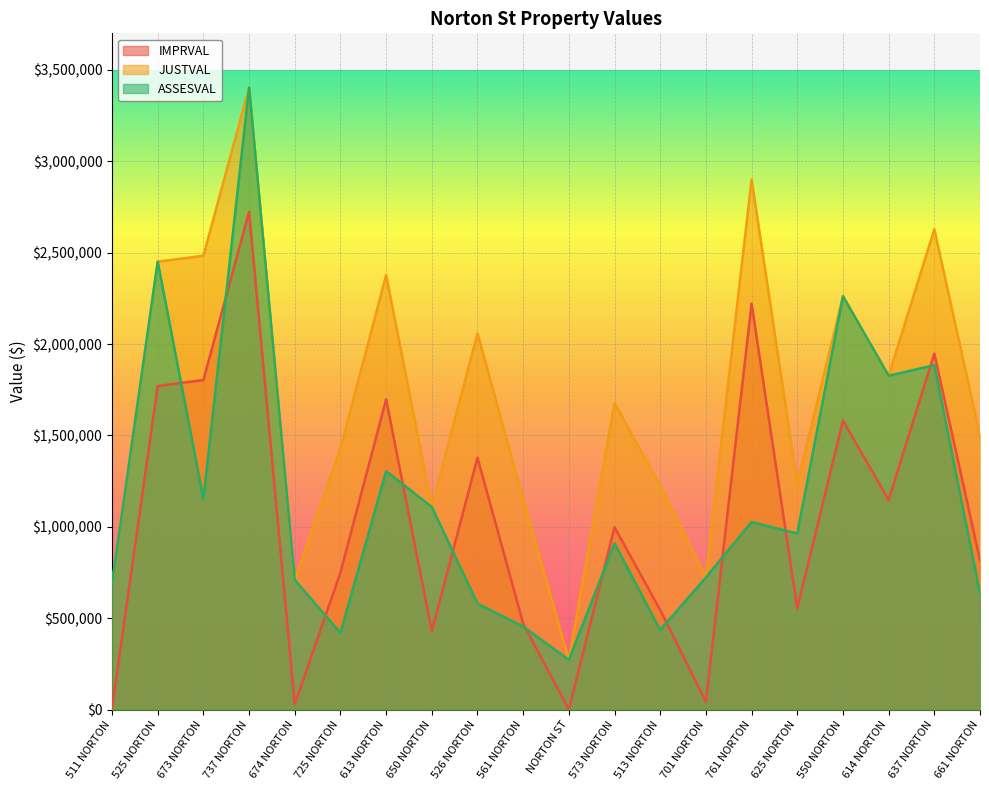

What is the approximate value of JUSTVAL at 701 NORTON?

722882